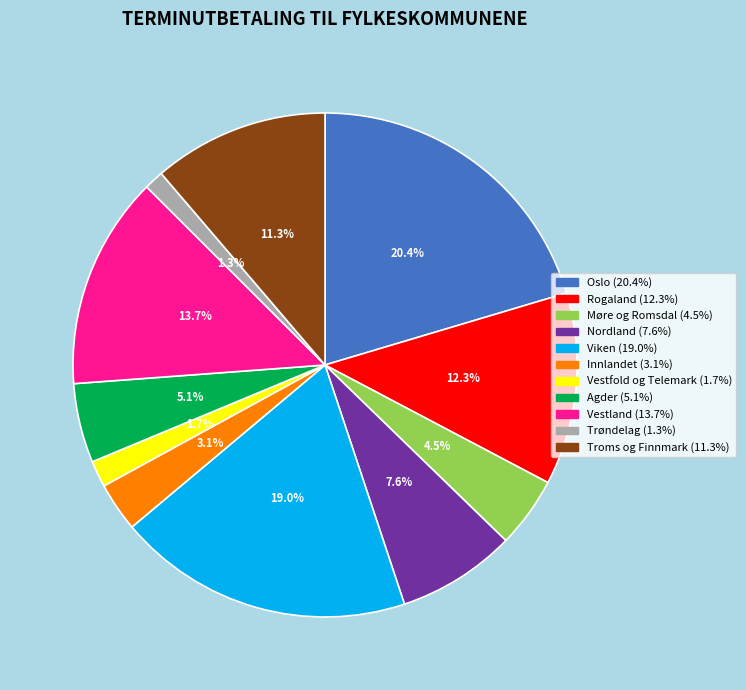

What is the largest slice in the pie chart?

Oslo